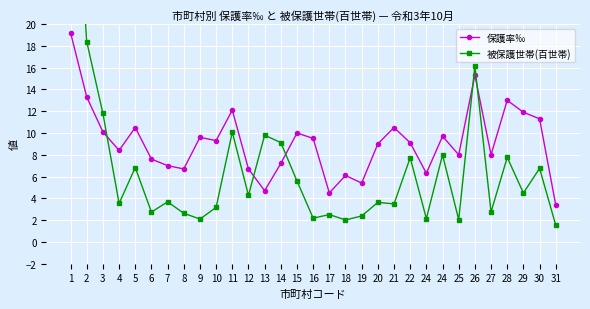

Reading left to right, transcribe all the data shown in this chart.

保護率‰: 19.2	13.3	10.1	8.4	10.5	7.6	7.0	6.7	9.6	9.3	12.1	6.7	4.7	7.2	10.0	9.5	4.5	6.1	5.4	9.0	10.5	9.1	6.3	9.7	8.0	15.3	8.0	13.0	11.9	11.3	3.4
被保護世帯(百世帯): 41.0	18.4	11.8	3.5	6.8	2.7	3.7	2.6	2.1	3.2	10.1	4.3	9.8	9.1	5.6	2.2	2.5	2.0	2.4	3.6	3.5	7.7	2.1	8.0	2.0	16.2	2.8	7.8	4.5	6.8	1.5